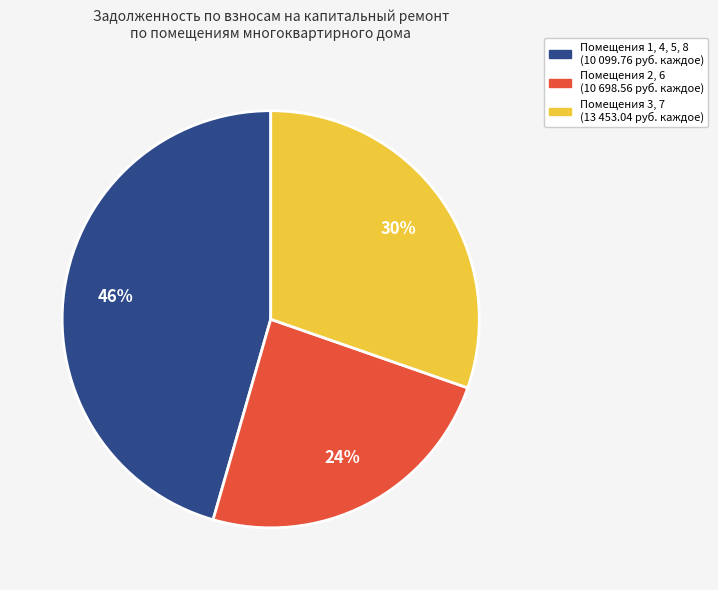

To the nearest percent, what is the average slice percentage?

33%